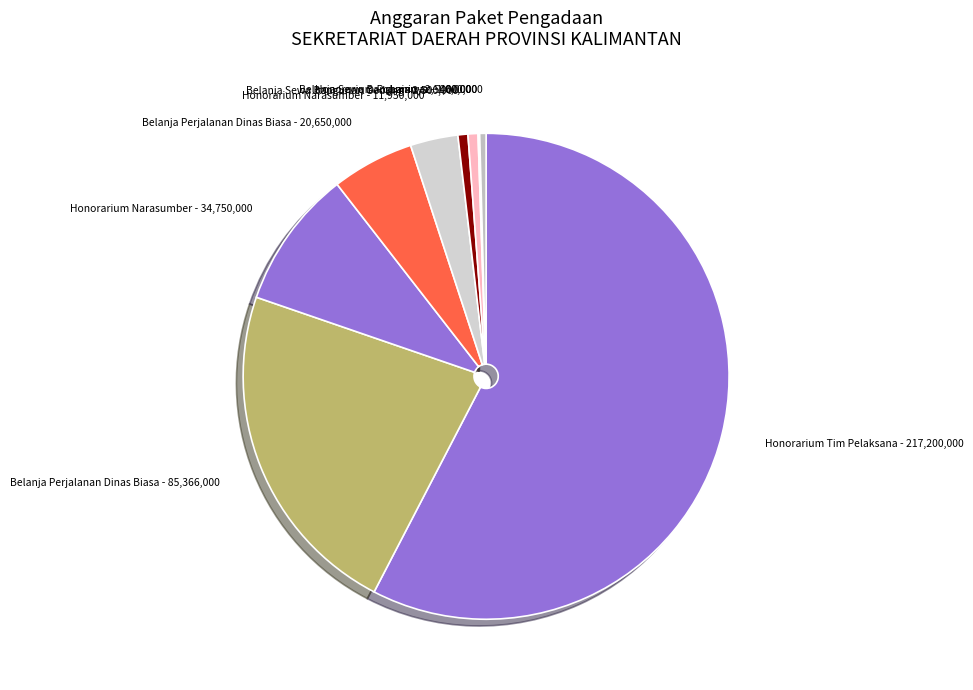

Which slice is the largest?

Honorarium Tim Pelaksana